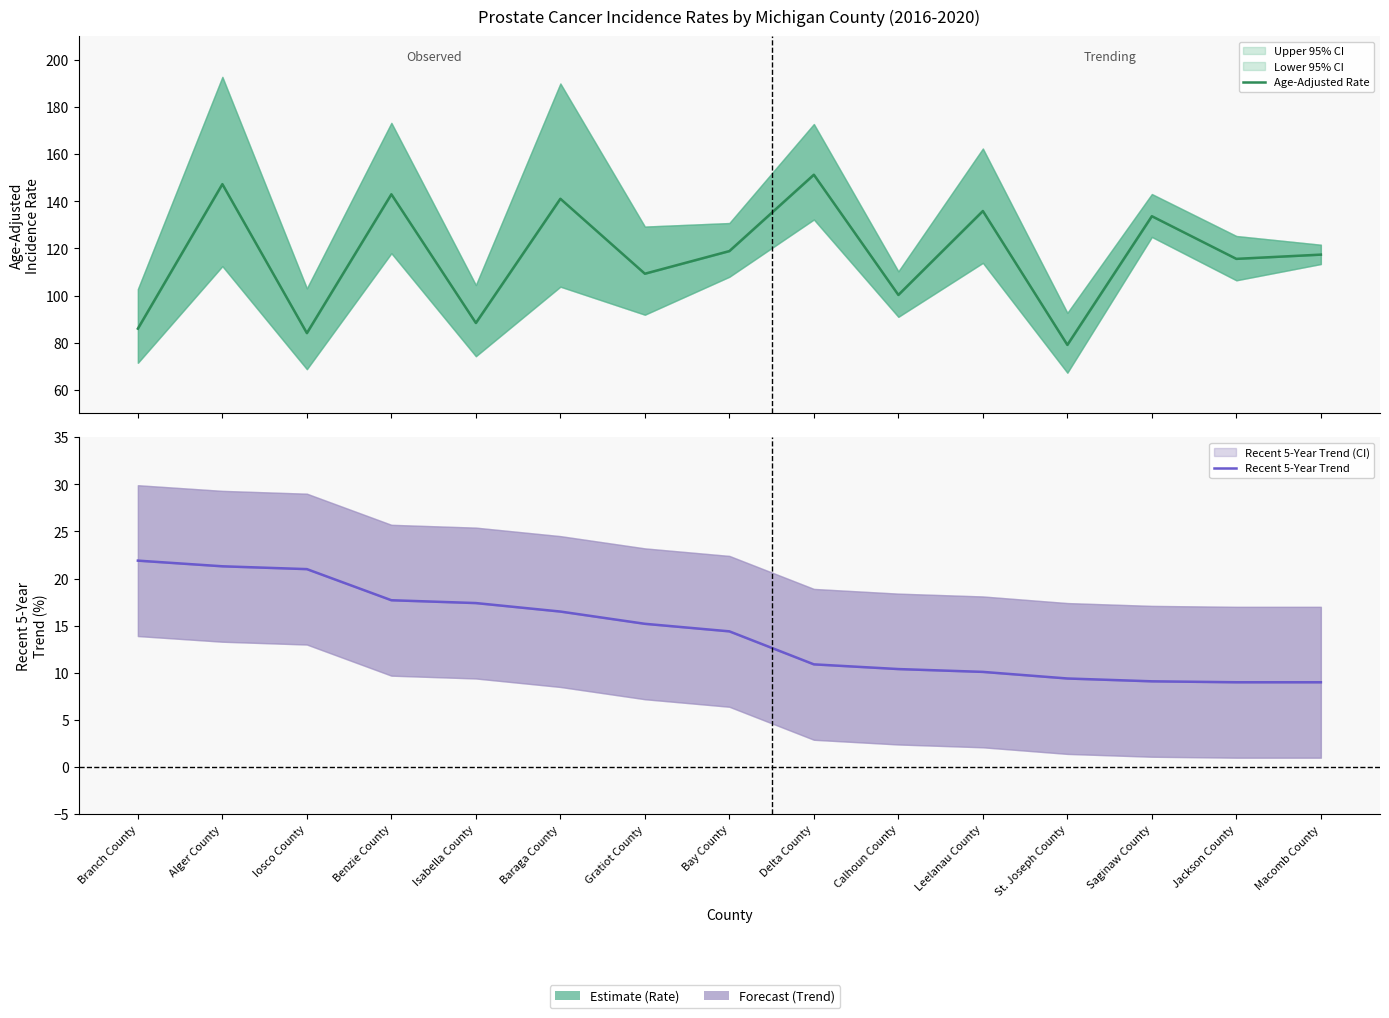

What is the total value across all series at Iosco County?

105.1